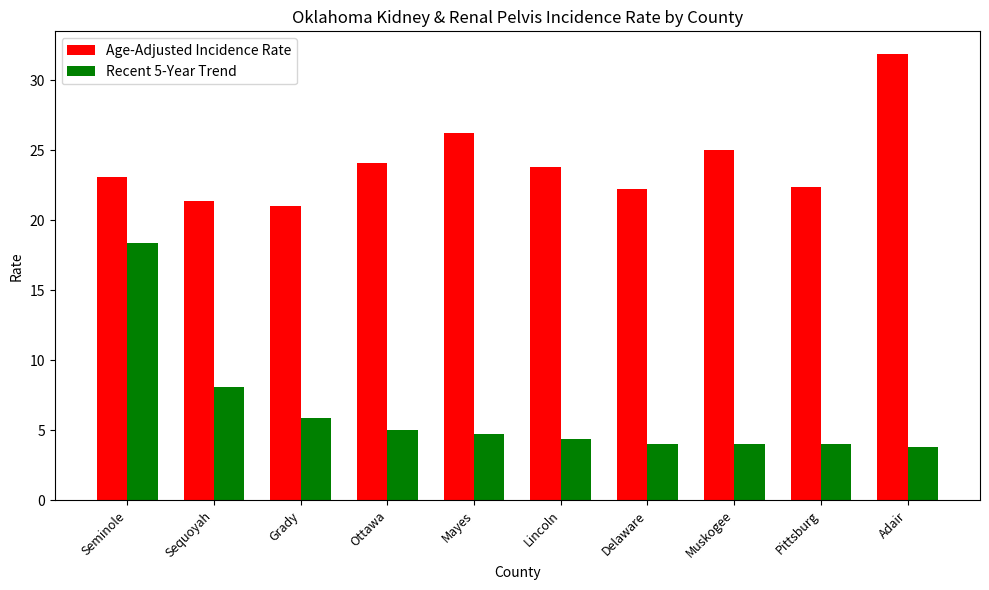

What is the sum of the Recent 5-Year Trend values at Ottawa and Mayes?

9.7